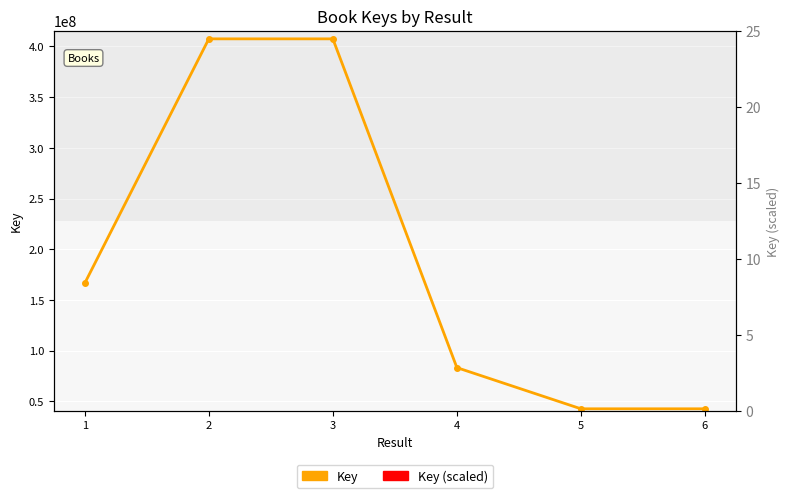

Between 2 and 4, which series saw the biggest shift?

Key